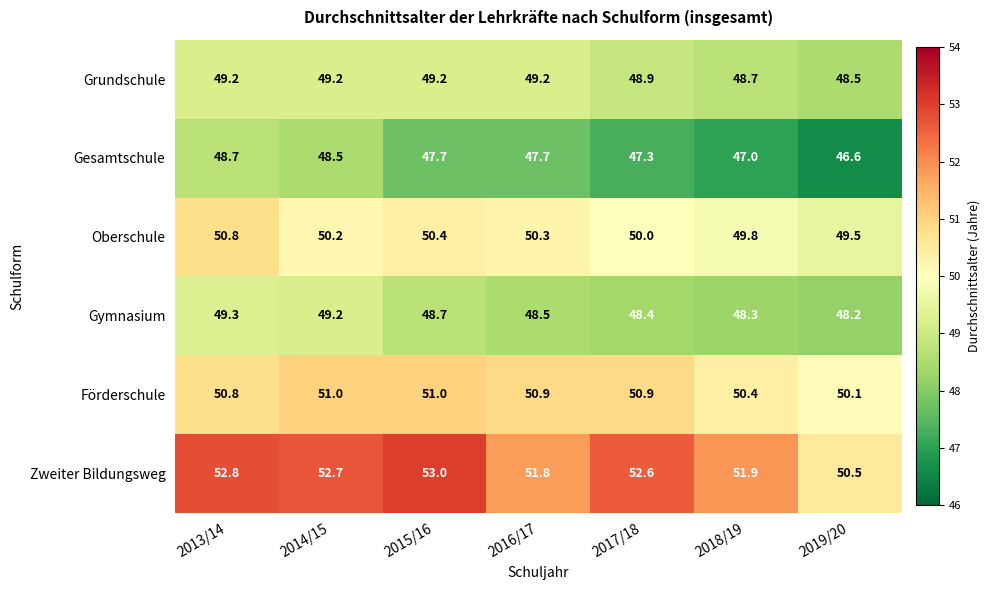

At how many categories does at least one series exceed 46?

7